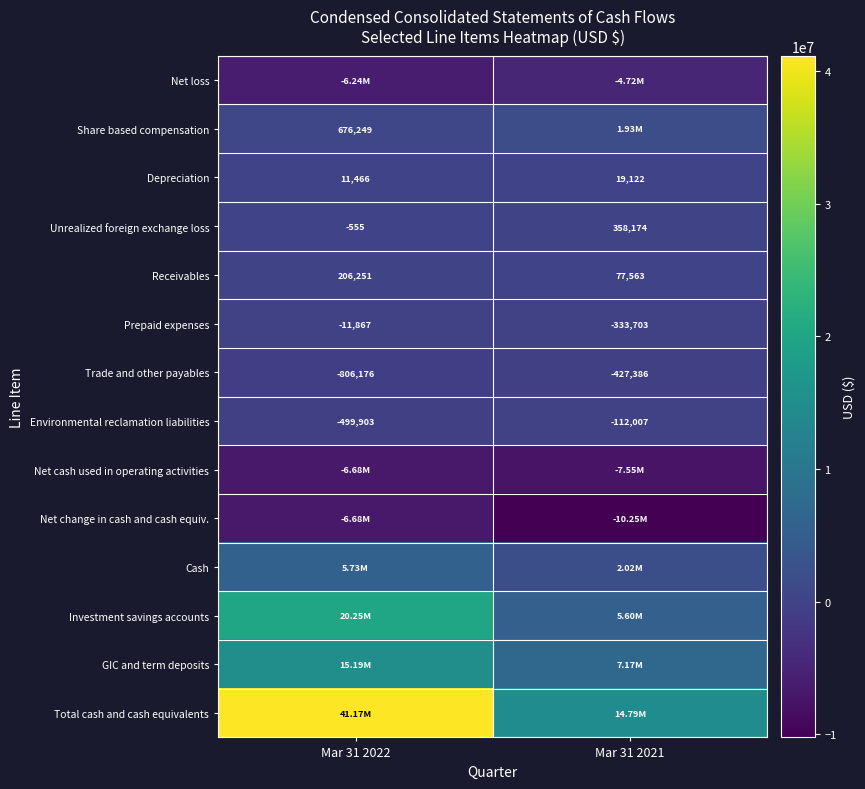

What is the sum of all Unrealized foreign exchange loss values?

357619